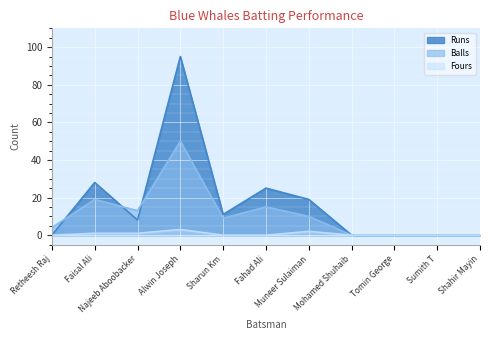

List the labels in order of Fours value, largest first.

Alwin Joseph, Muneer Sulaiman, Faisal Ali, Najeeb Aboobacker, Retheesh Raj, Sharun Km, Fahad Ali, Mohamed Shuhaib, Tomin George, Sumith T, Shahir Mayin